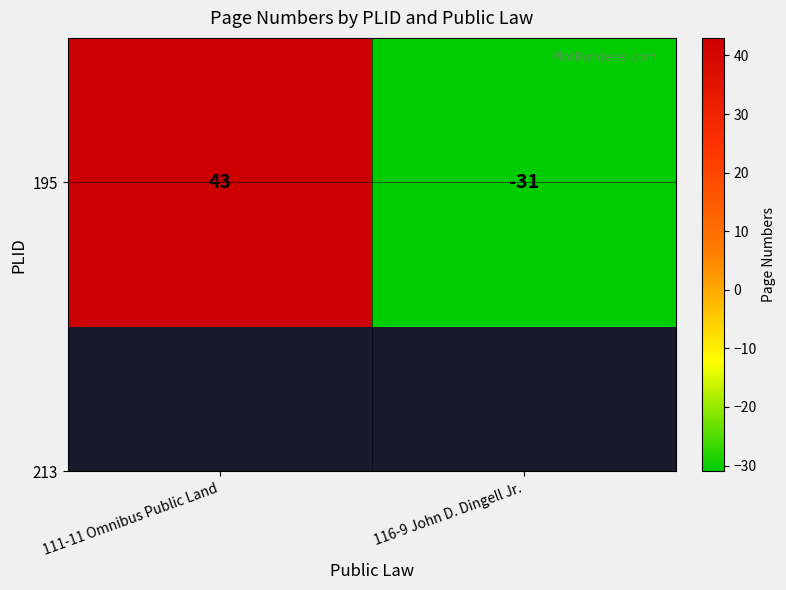

The value at 111-11 Omnibus Public Land is 43. True or false?

True